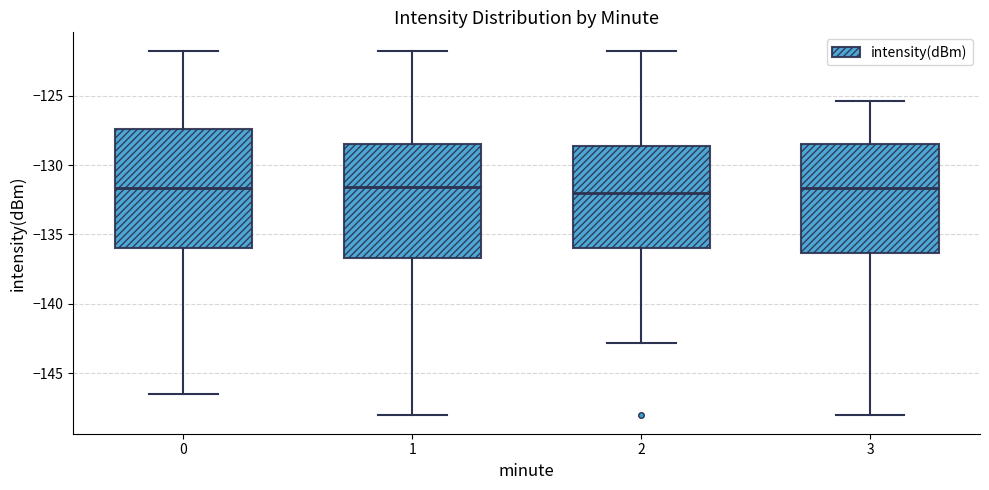

Reading left to right, transcribe this box plot: for each box, give where its median line is, the range the box spans, and where its two whiskers end, as read against the y-axis. The values are not printed on the chart, so give them approximately, as read against the axis.

0: median -131.5, box -136.0 to -127.5, whiskers -146.5 to -121.5
1: median -131.5, box -136.5 to -128.5, whiskers -148.0 to -121.5
2: median -132.0, box -136.0 to -128.5, whiskers -143.0 to -121.5
3: median -131.5, box -136.5 to -128.5, whiskers -148.0 to -125.5